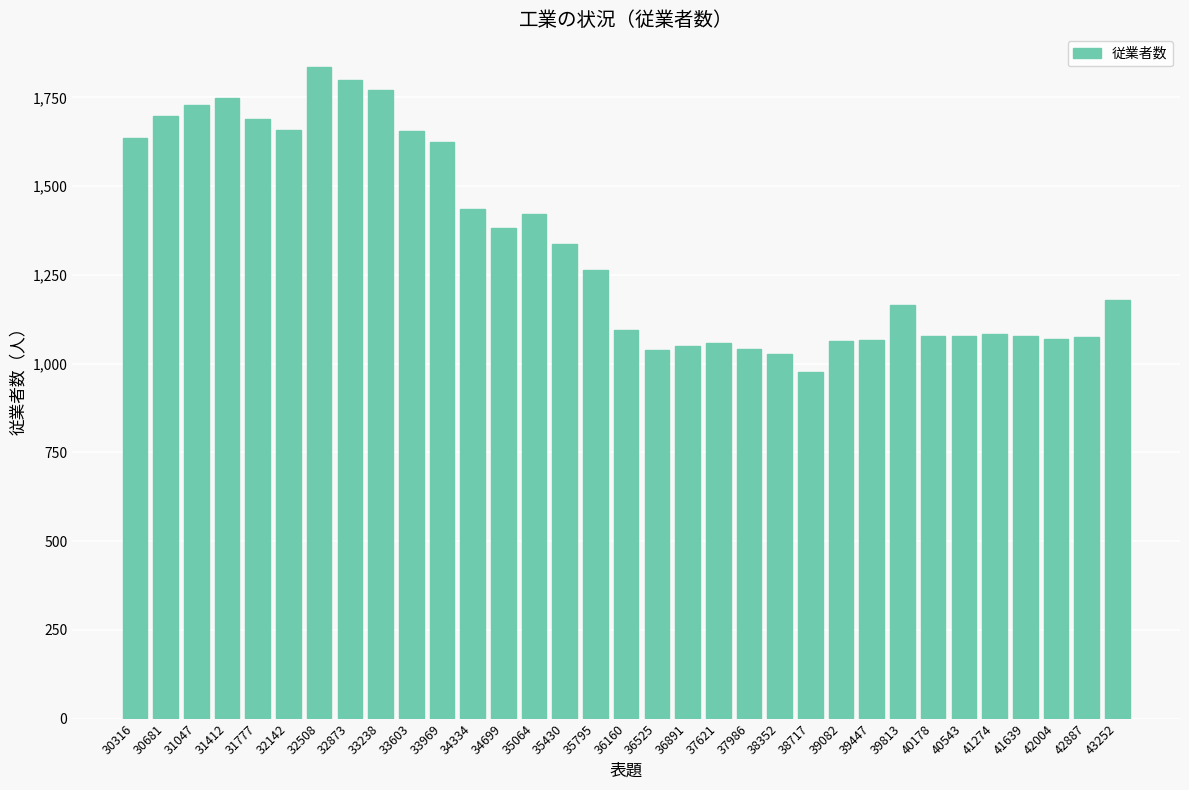

True or false: the data shows 1798 at 32873.

True